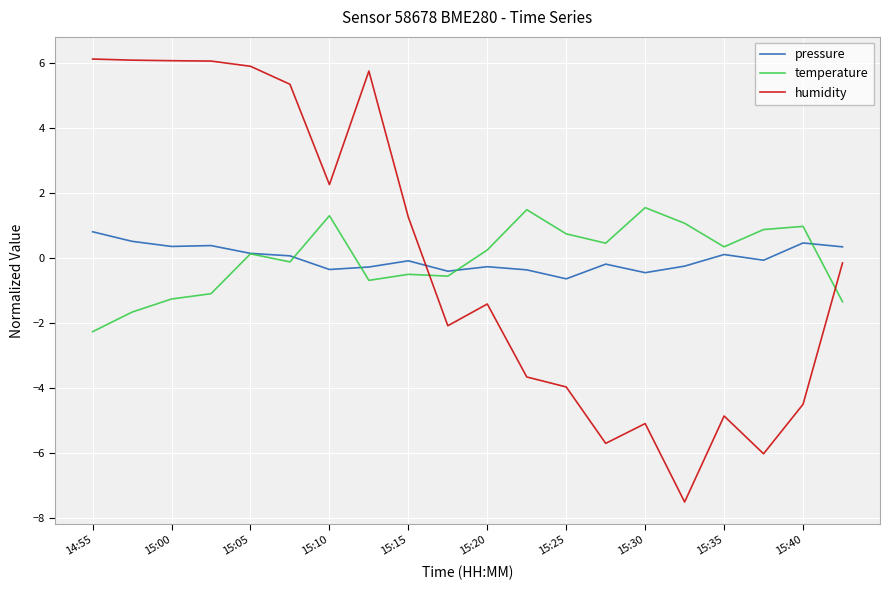

How many values in the humidity series are below 0?

11